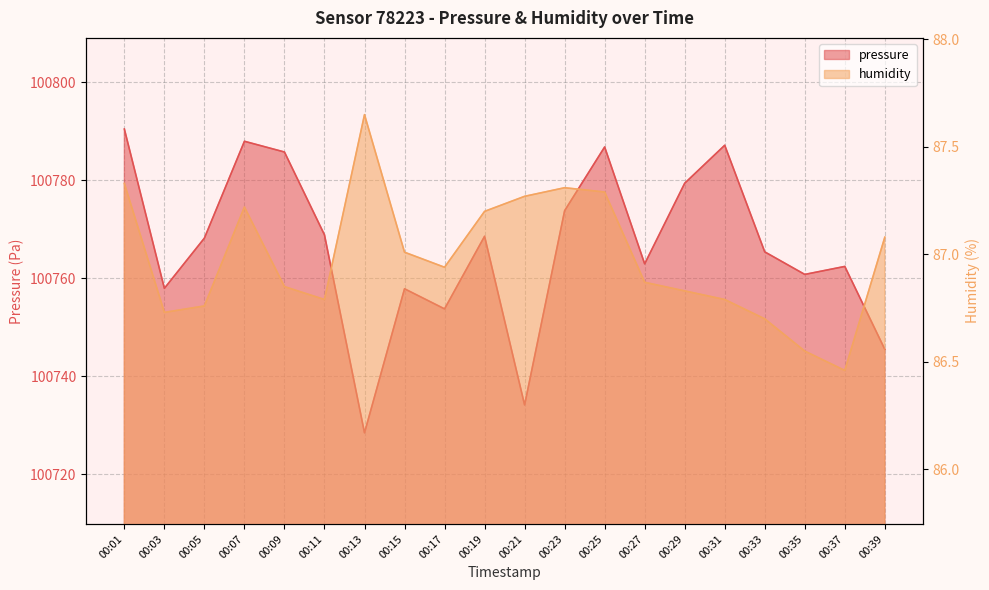

The humidity series shows 156.8 at 00:19. True or false?

False